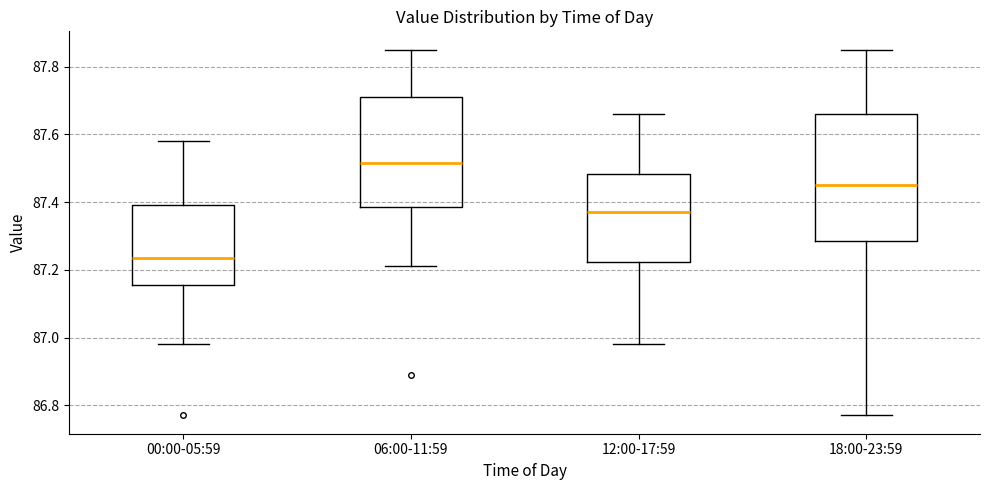

Which box is the tallest, from its lower edge to its upper edge?

18:00-23:59